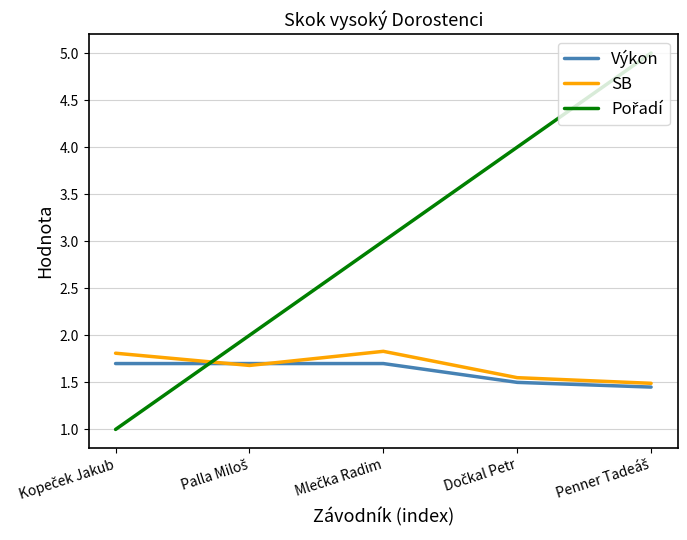

Count the SB values in the range 1 to 2.

5